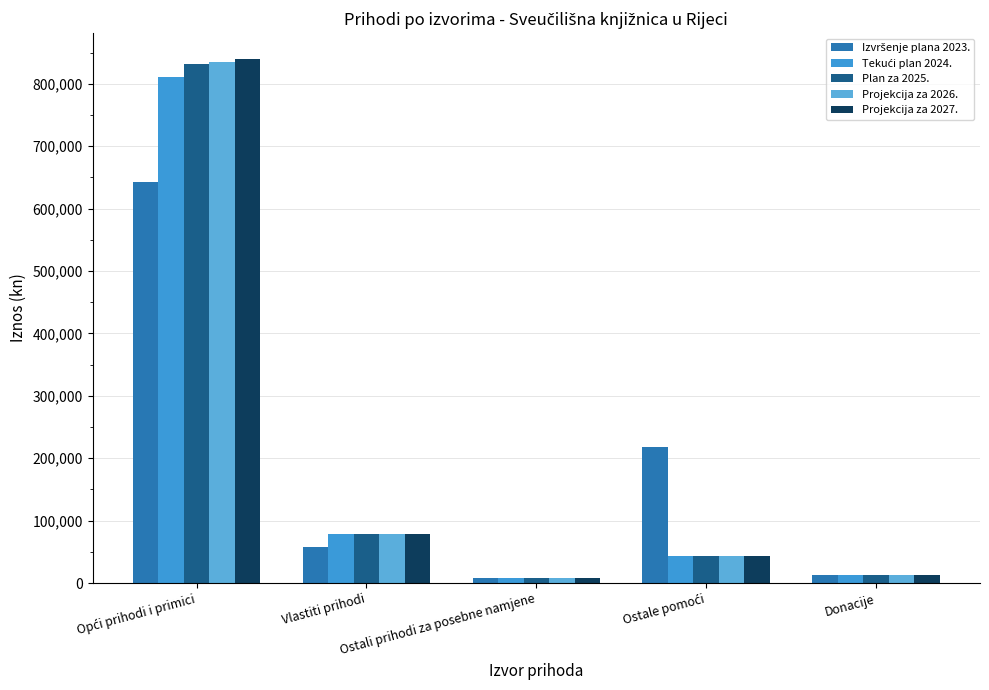

How many series are shown in this chart?

5